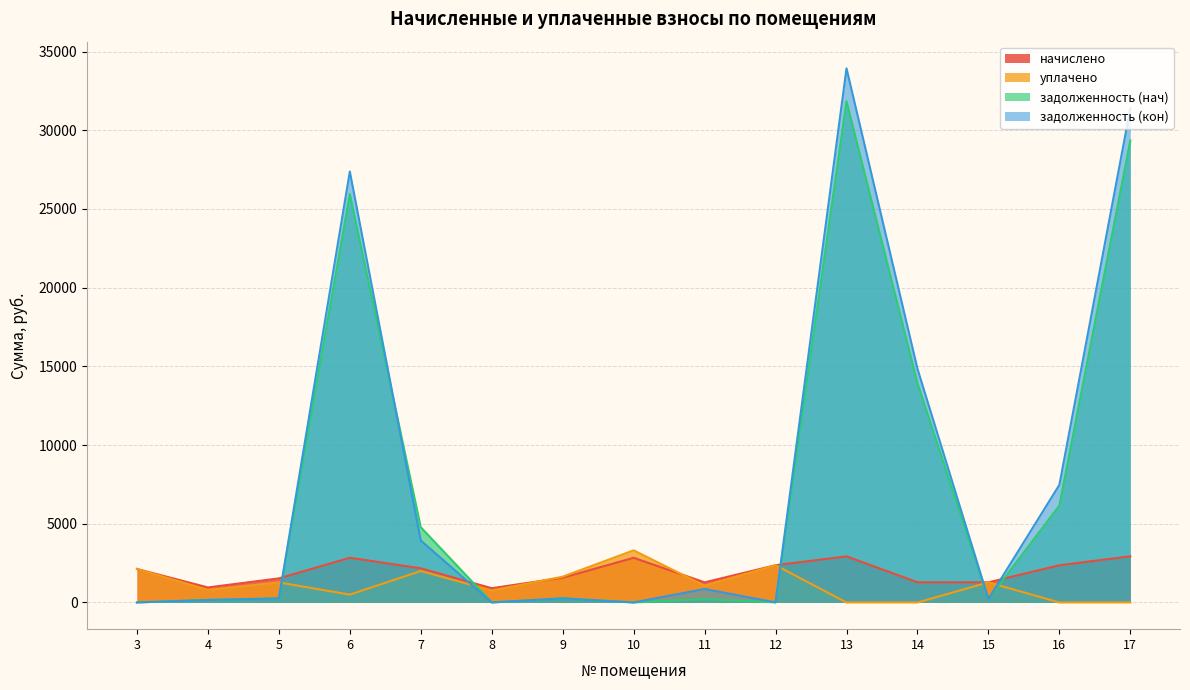

The задолженность (кон) series shows 17924.8 at 13. True or false?

False